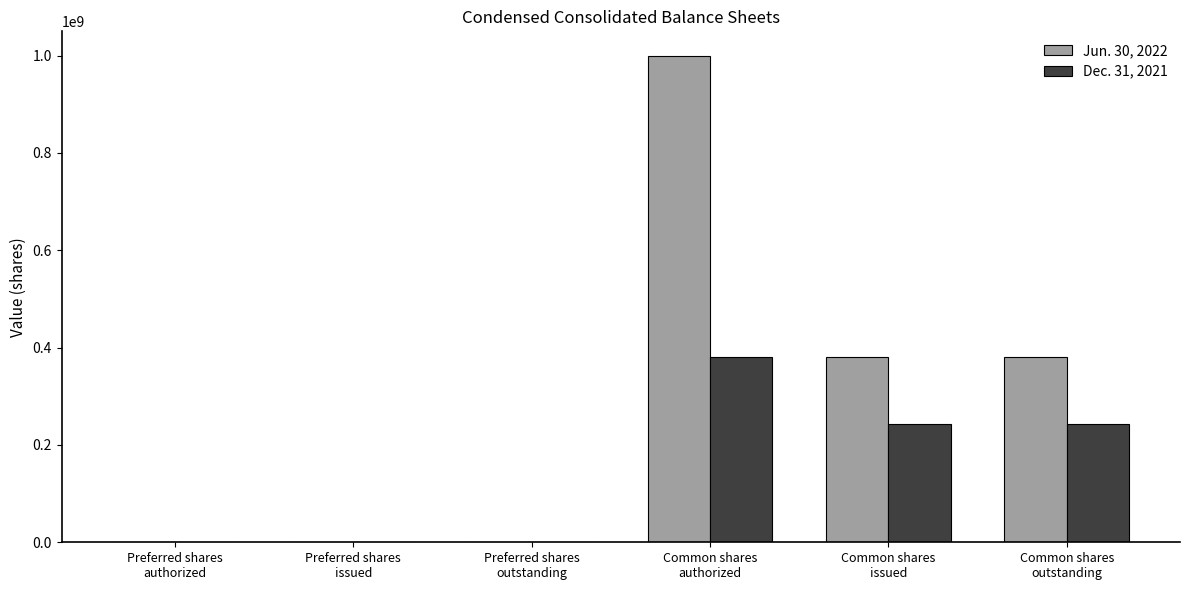

Which series has the largest total across all categories?

Jun. 30, 2022